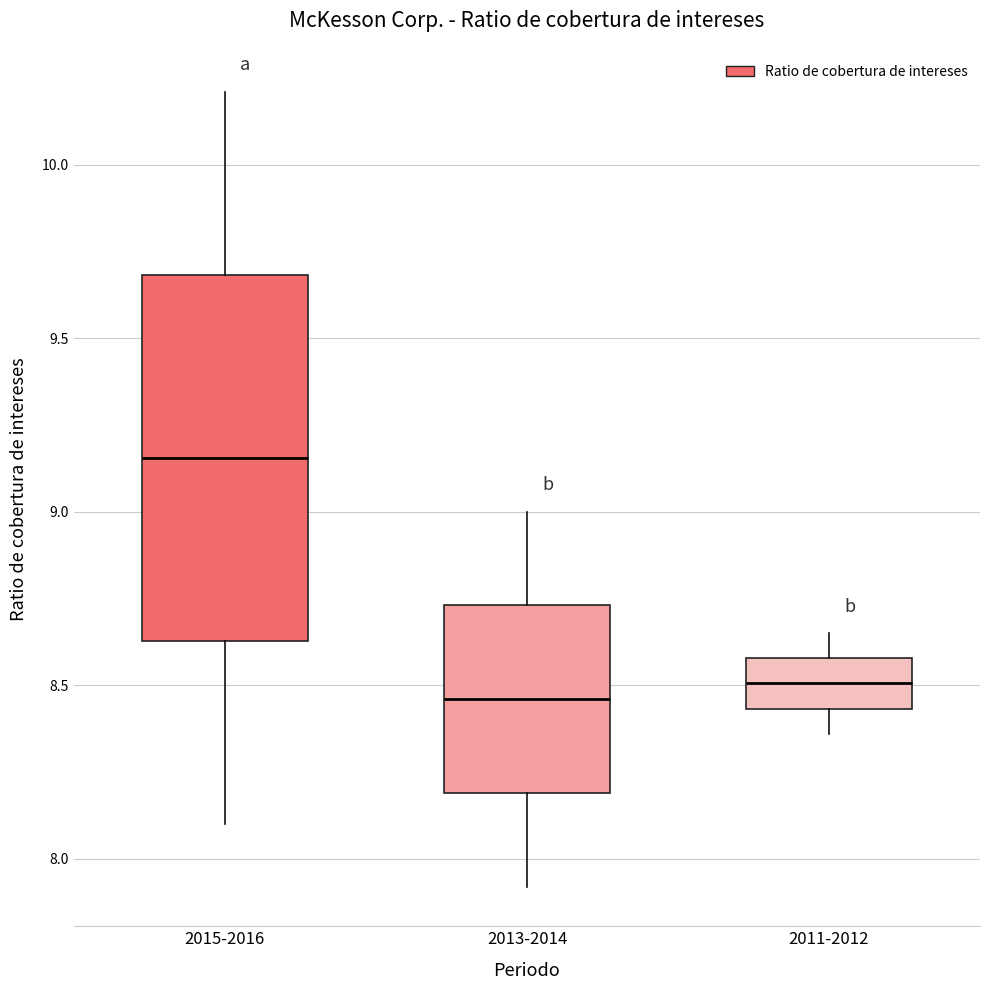

Where does the lower whisker of the box for 2015-2016 end on the y-axis? The values are not printed on the chart, so give them approximately, as read against the axis.

8.10